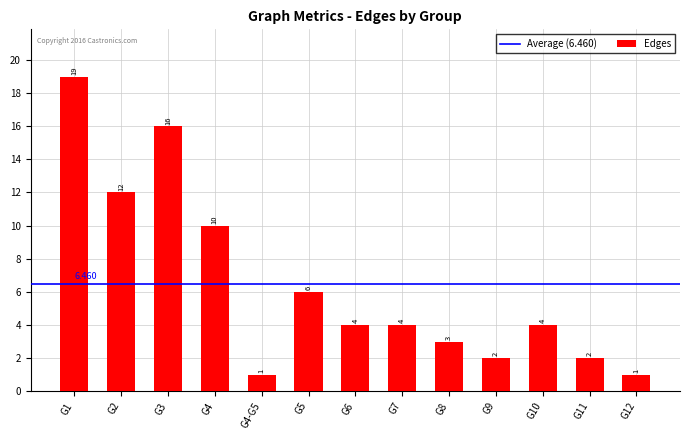

Reading left to right, what are all the values shown in this chart?

19	12	16	10	1	6	4	4	3	2	4	2	1